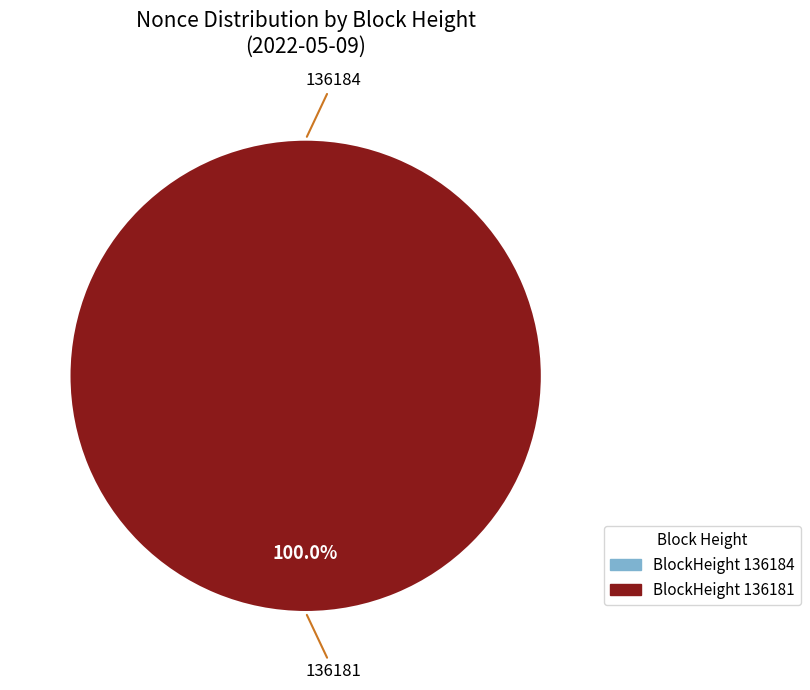

Rank the categories by value from highest to lowest.

136181, 136184